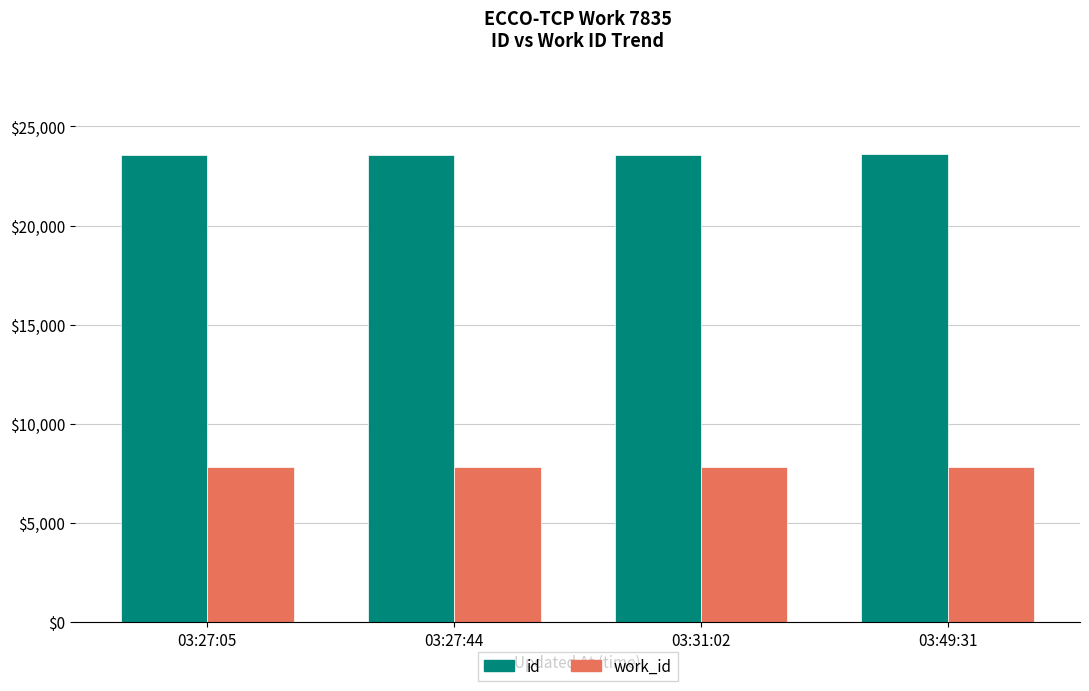

How many bars are there in each group?

2